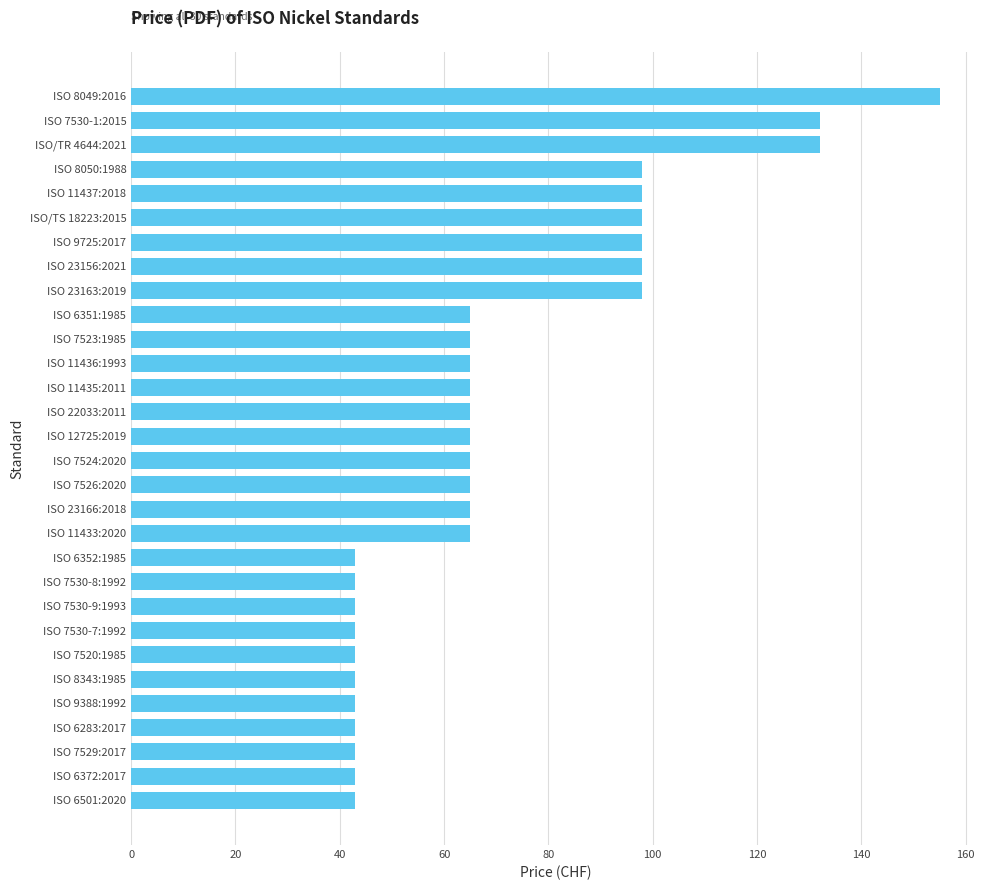

What is the approximate value at ISO/TS 18223:2015?

98